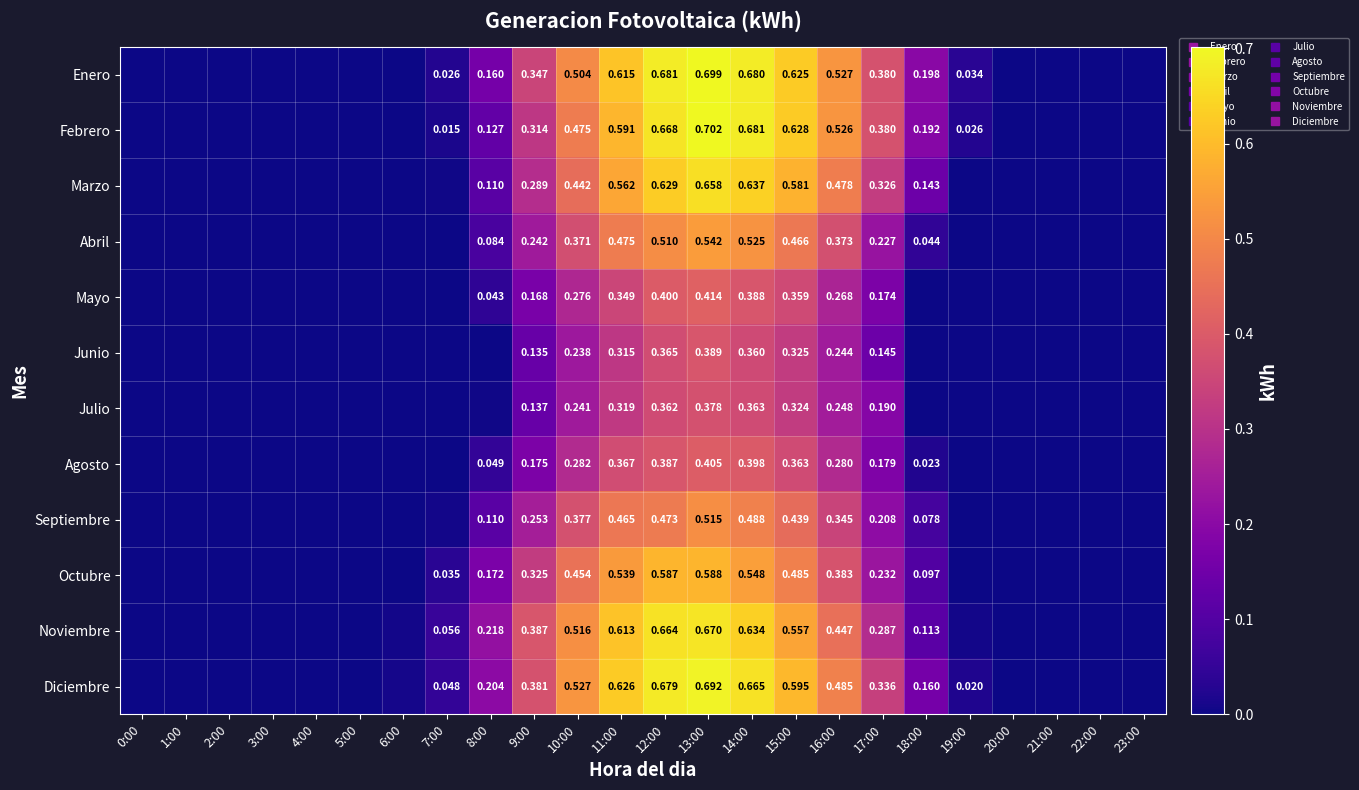

At how many categories does at least one series exceed 0?

14